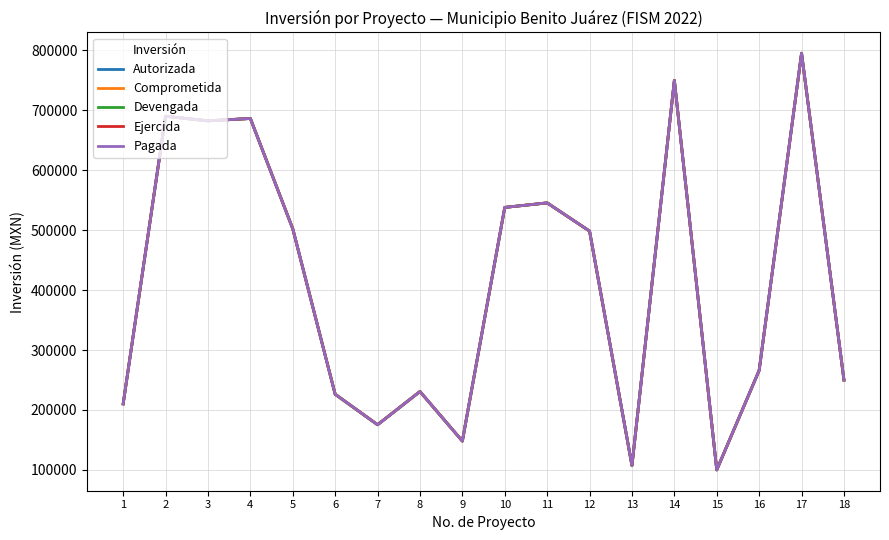

Reading left to right, extract all data points from this chart.

Autorizada: 210234.2	690196.5	682499.7	686464.1	502363.0	226250.0	175350.0	230776.0	148063.0	538039.7	545594.4	498500.0	107165.8	750000.0	100000.0	266063.0	795320.0	250000.0
Comprometida: 210234.2	690196.5	682499.7	686464.1	502363.0	226250.0	175350.0	230776.0	148063.0	538039.7	545594.4	498500.0	107165.8	750000.0	100000.0	266063.0	795320.0	250000.0
Devengada: 210234.2	690196.5	682499.7	686464.1	502363.0	226250.0	175350.0	230776.0	148063.0	538039.7	545594.4	498500.0	107165.8	750000.0	100000.0	266063.0	795320.0	250000.0
Ejercida: 210234.2	690196.5	682499.7	686464.1	502363.0	226250.0	175350.0	230776.0	148063.0	538039.7	545594.4	498500.0	107165.8	750000.0	100000.0	266063.0	795320.0	250000.0
Pagada: 210234.2	690196.5	682499.7	686464.1	502363.0	226250.0	175350.0	230776.0	148063.0	538039.7	545594.4	498500.0	107165.8	750000.0	100000.0	266063.0	795320.0	250000.0